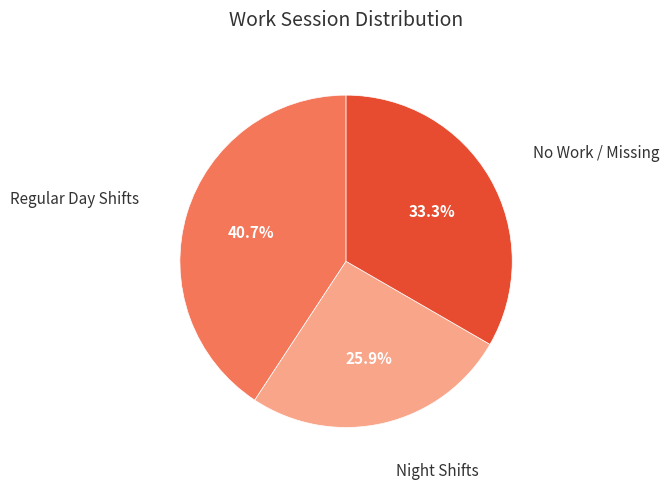

Does any single category account for the majority?

No